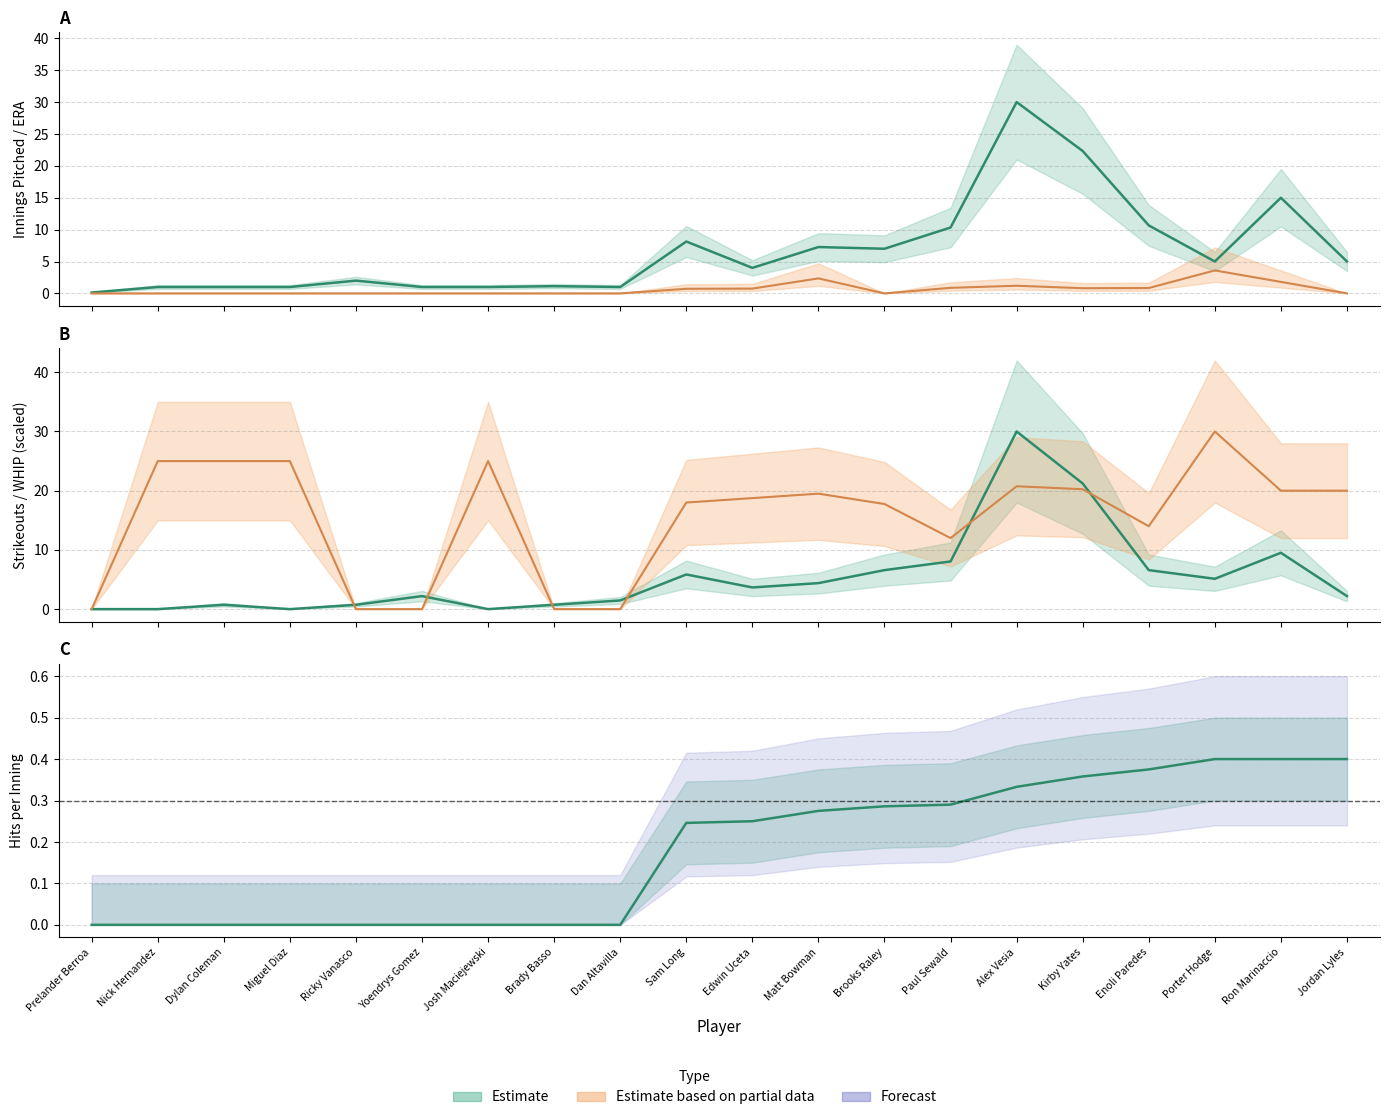

True or false: WHIP and ERA intersect in this chart.

False